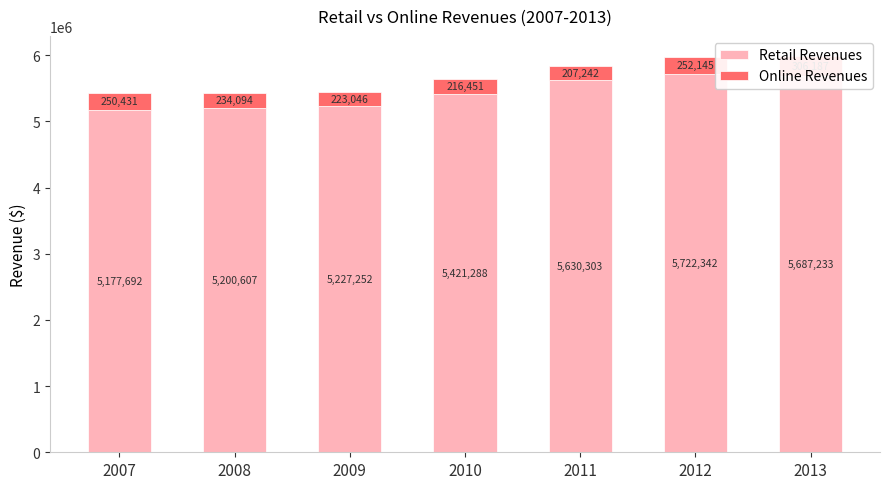

How many bars are there in total?

14